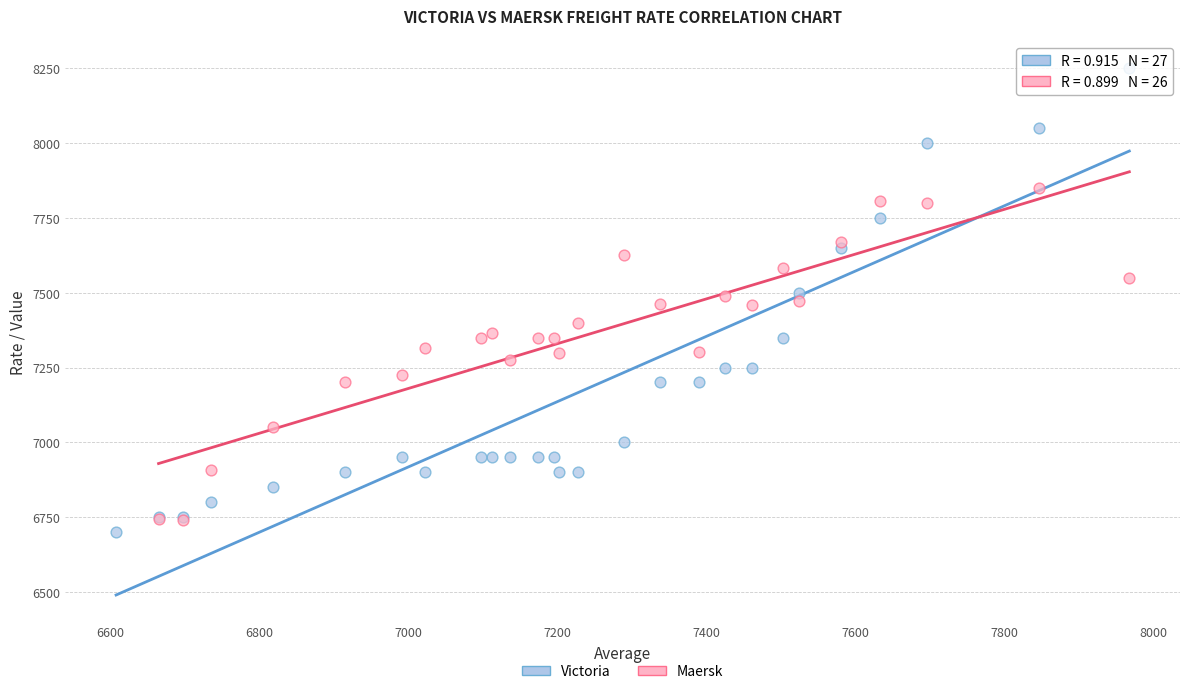

Which series has the largest Y range (max minus min)?

Victoria